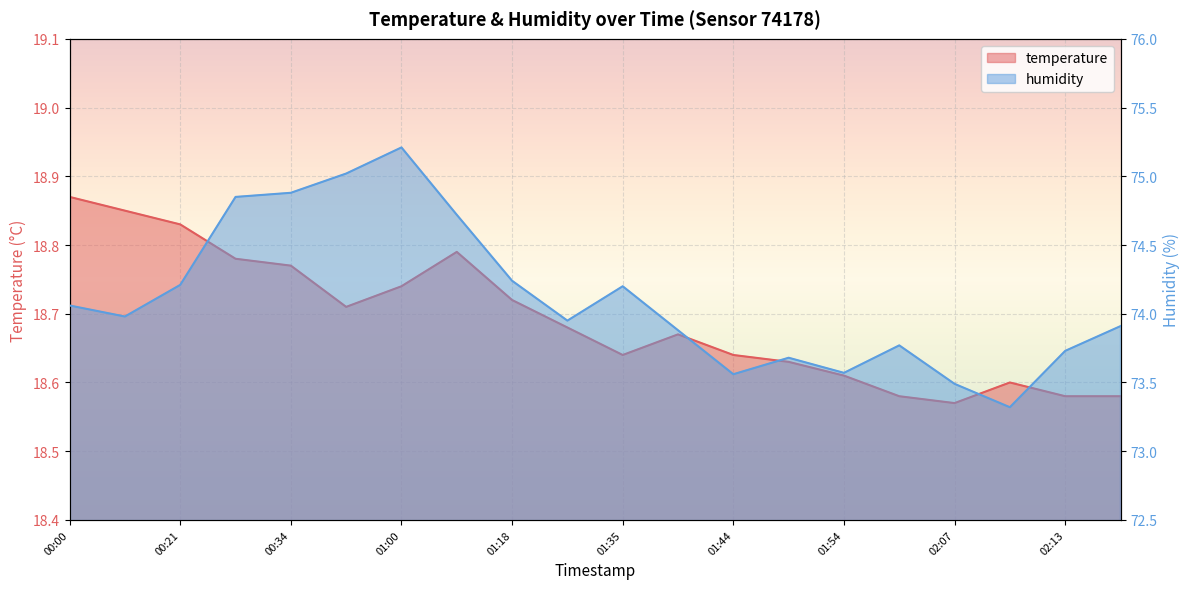

At which category does humidity reach its first local peak?

01:00